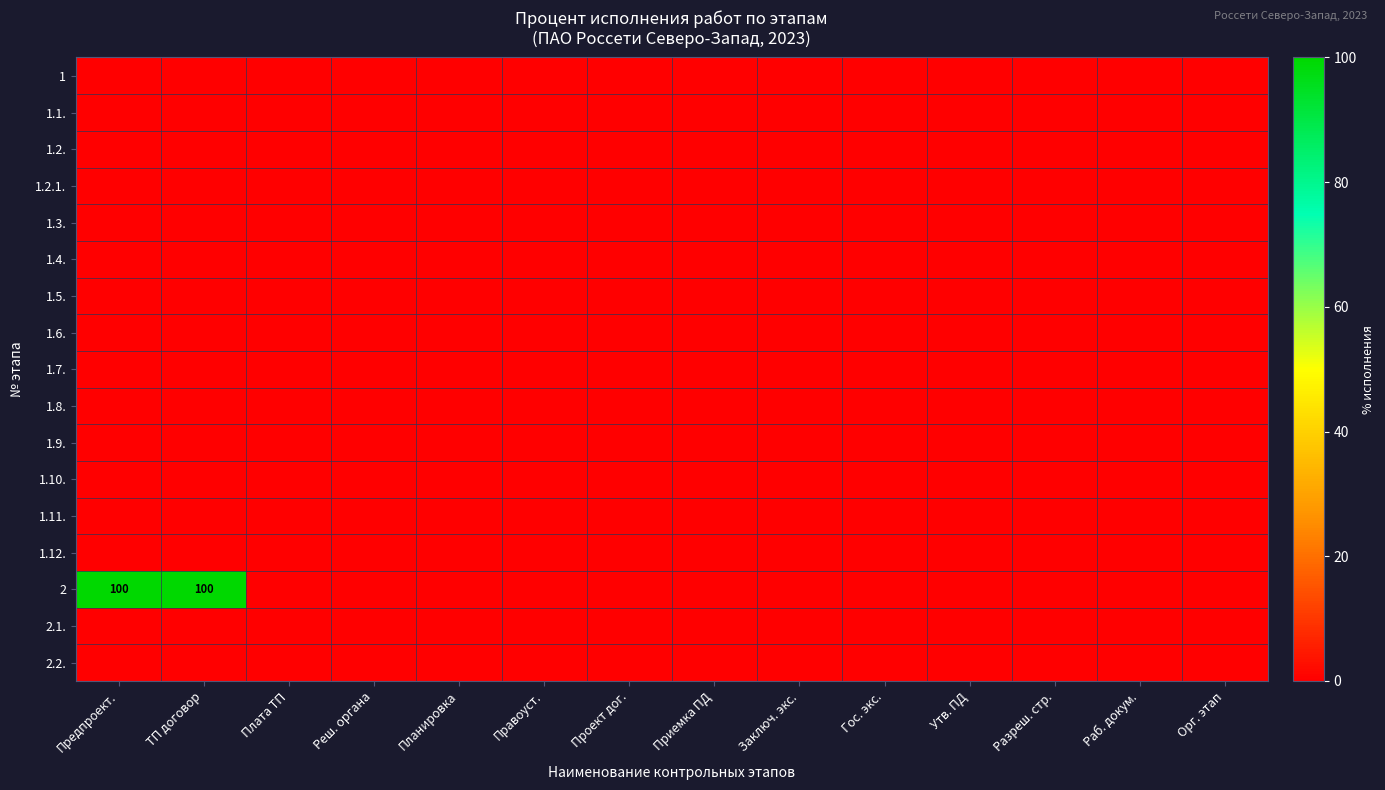

The 2 series shows 100 at ТП договор. True or false?

True